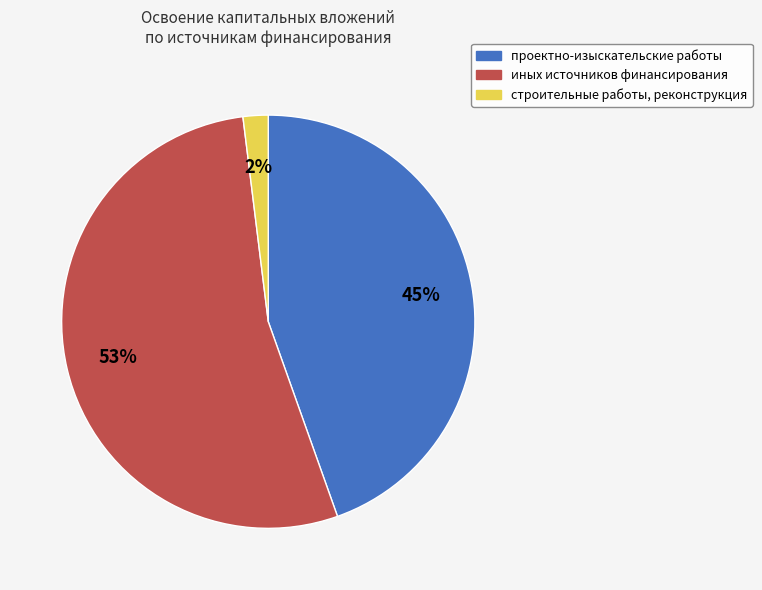

Is there any slice that represents more than half of the pie?

Yes